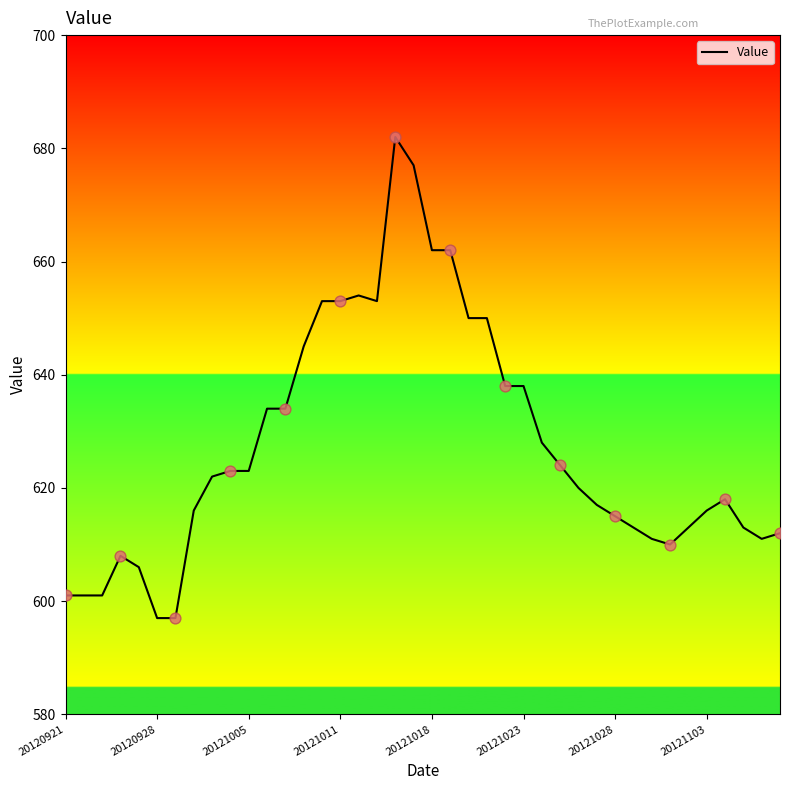

What is the minimum value shown in the chart?

597